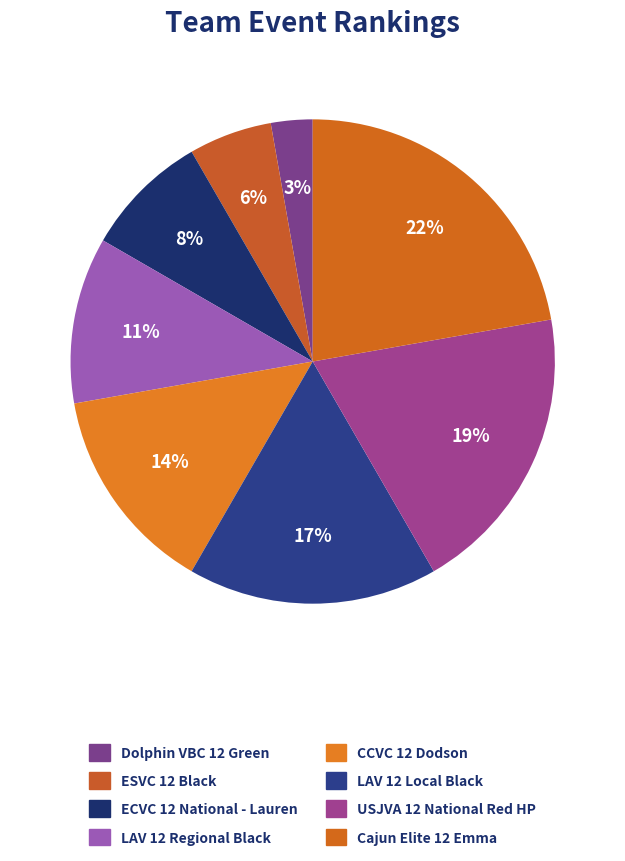

Which slice is the largest?

Cajun Elite 12 Emma